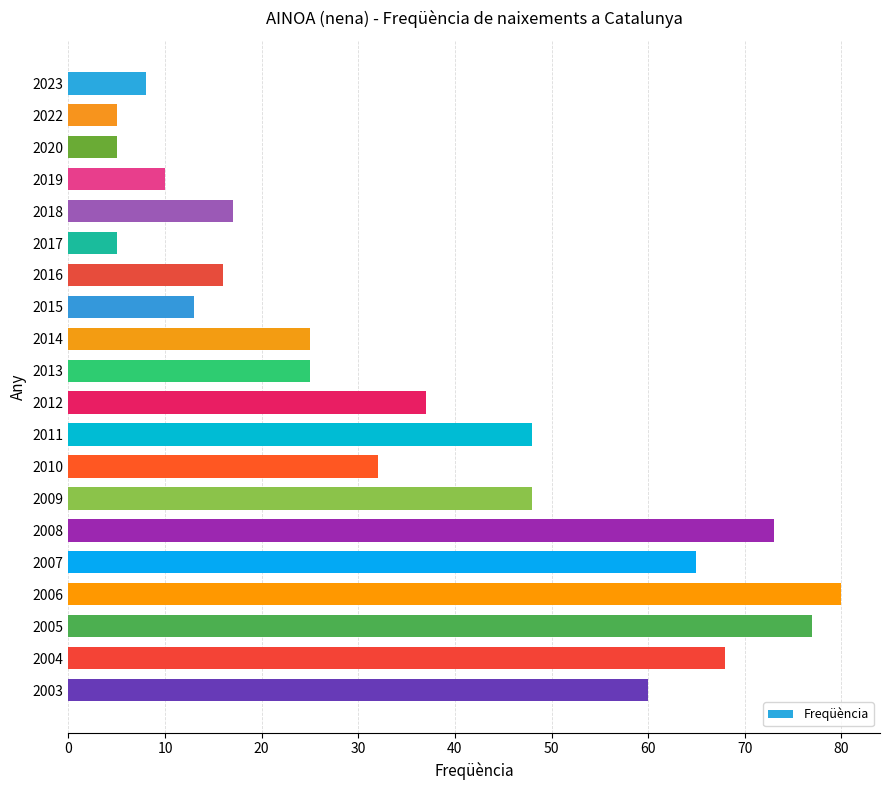

Are the bars horizontal?

Yes